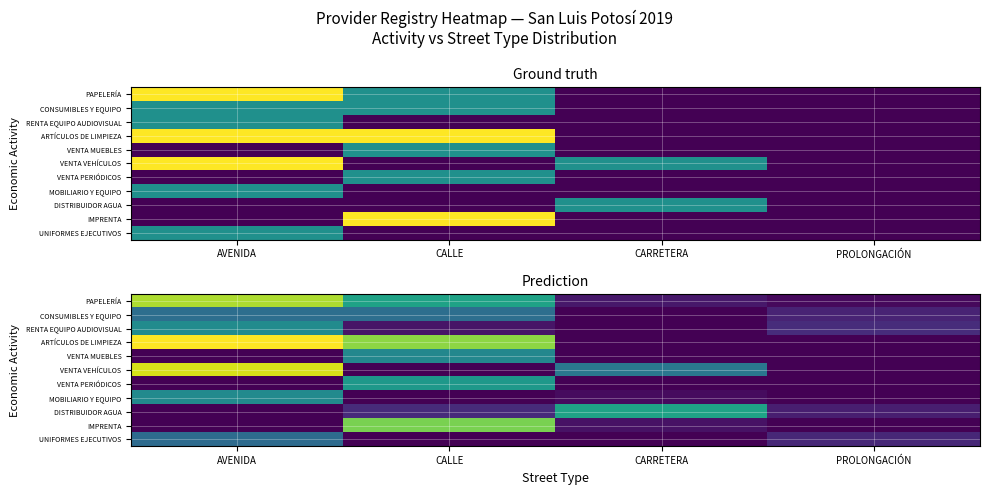

At which category is the sum across all series the highest?

AVENIDA